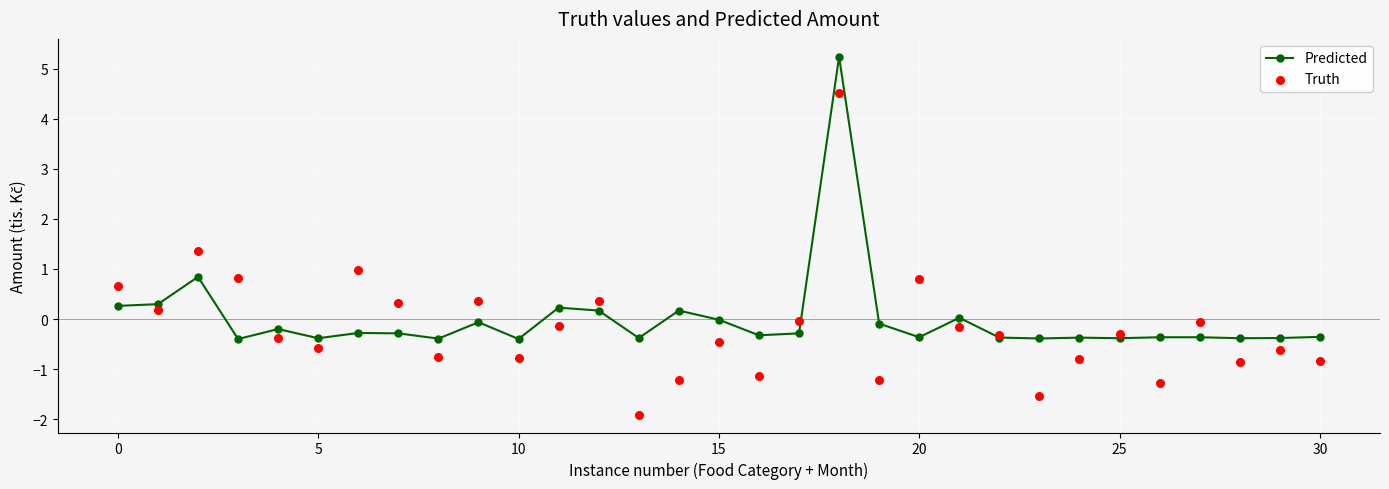

Which series has the largest total across all categories?

Predicted